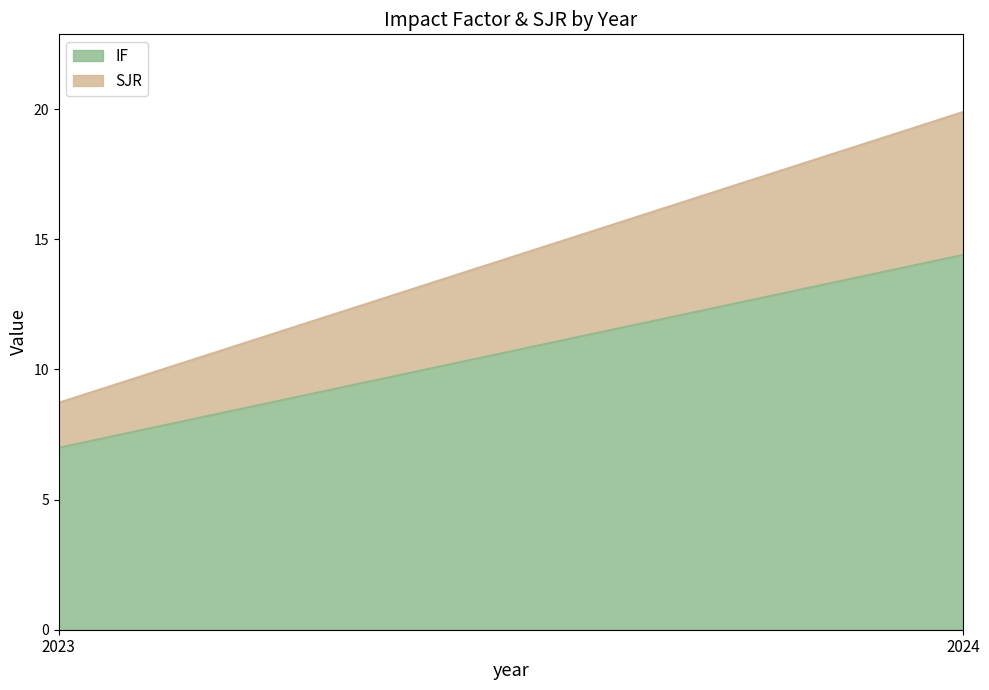

Between 2023 and 2024, which series saw the biggest shift?

IF